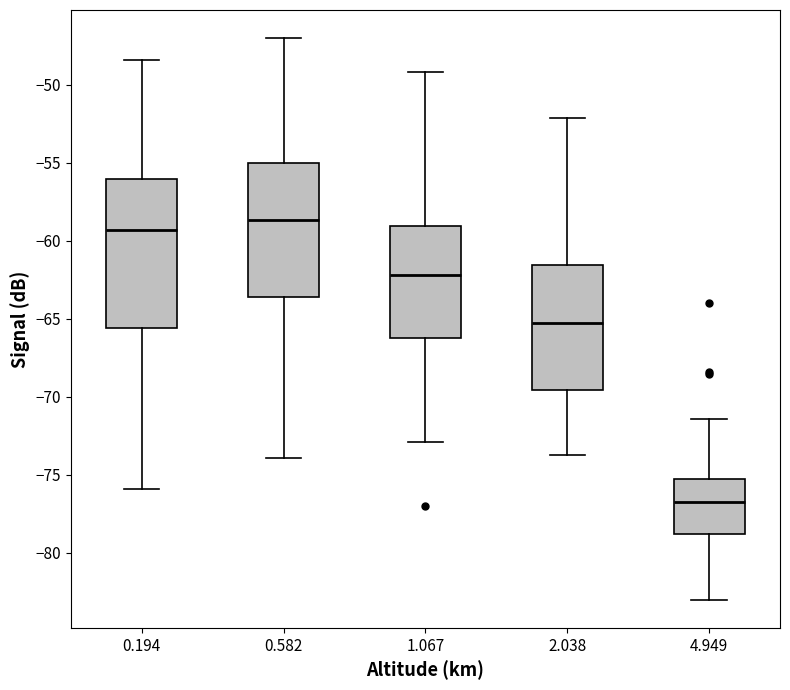

Reading left to right, transcribe this box plot: for each box, give where its median line is, the range the box spans, and where its two whiskers end, as read against the y-axis. The values are not printed on the chart, so give them approximately, as read against the axis.

0.194: median -59.5, box -65.5 to -56.0, whiskers -76.0 to -48.5
0.582: median -58.5, box -63.5 to -55.0, whiskers -74.0 to -47.0
1.067: median -62.0, box -66.0 to -59.0, whiskers -73.0 to -49.0
2.038: median -65.0, box -69.5 to -61.5, whiskers -73.5 to -52.0
4.949: median -76.5, box -79.0 to -75.5, whiskers -83.0 to -71.5